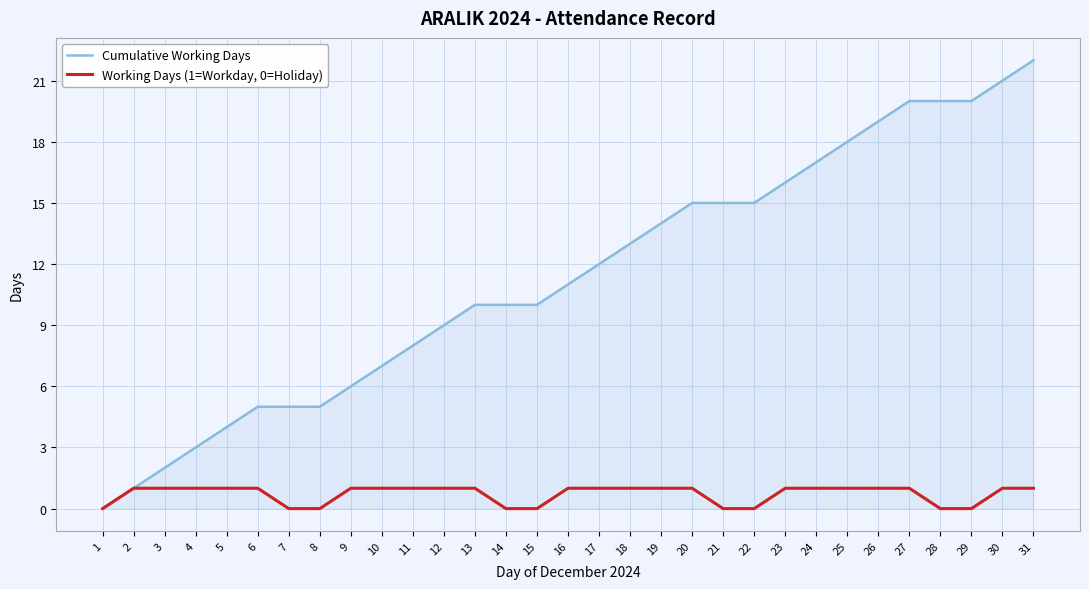

The value of Cumulative Working Days at 31 is 22. True or false?

True